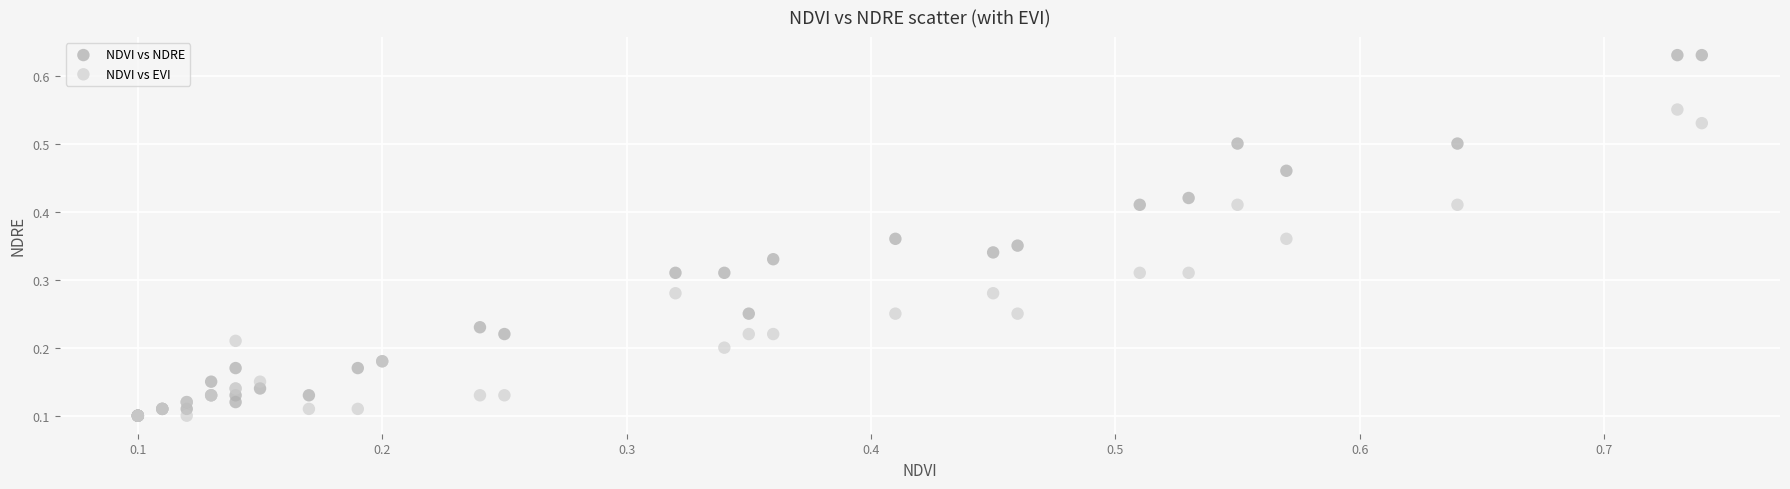

Which series contains the highest Y value?

NDVI vs NDRE